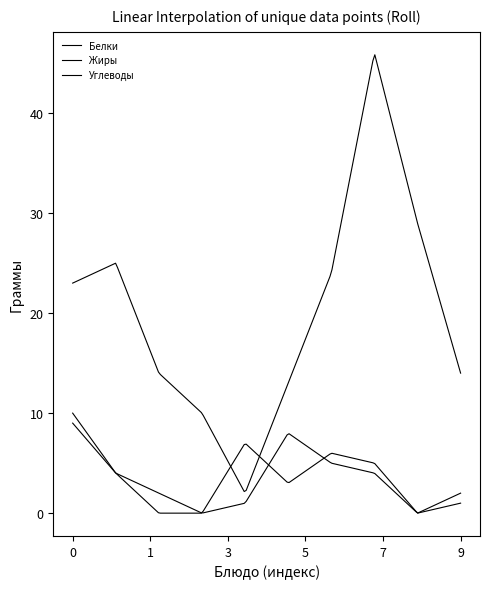

How many lines are shown in the chart?

3